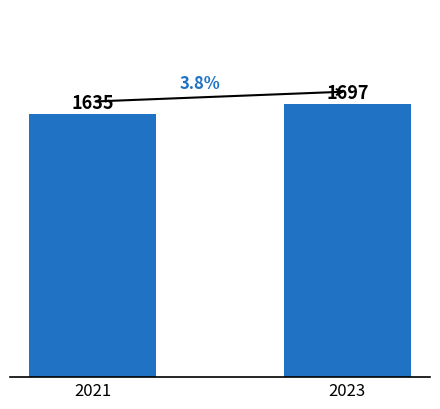

Between 2023 and 2021, which is larger?

2023